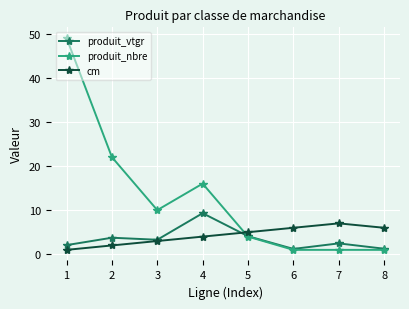

What is the value of the produit_vtgr point at the 6th from the left?

1.2